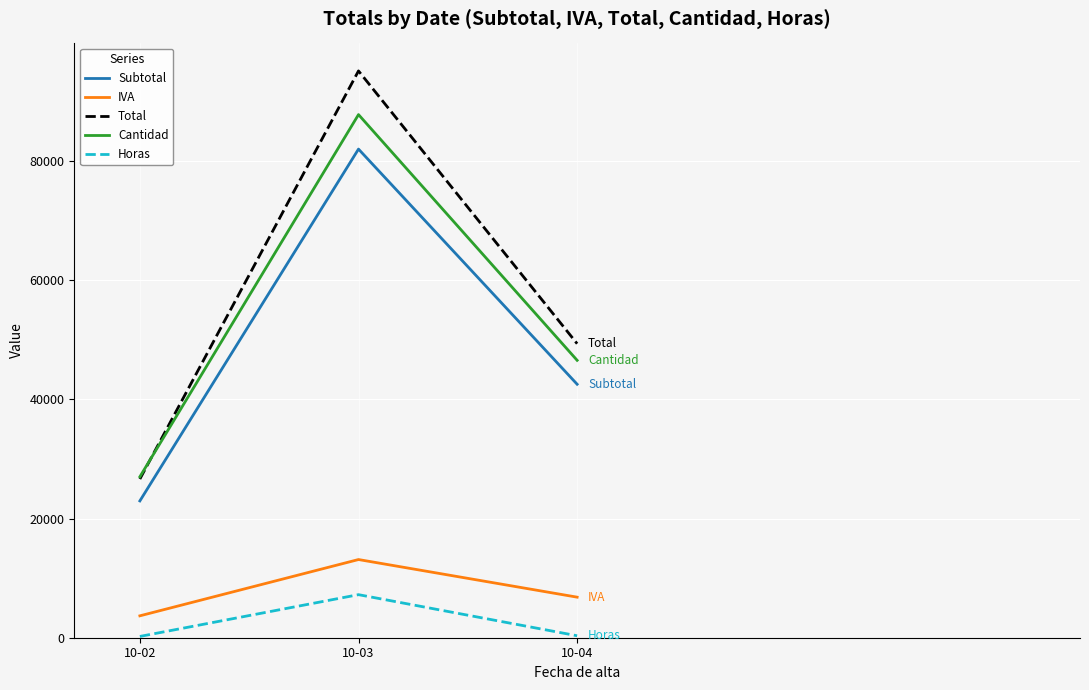

What is the difference between the maximum and minimum values in the Horas series?

7008.0